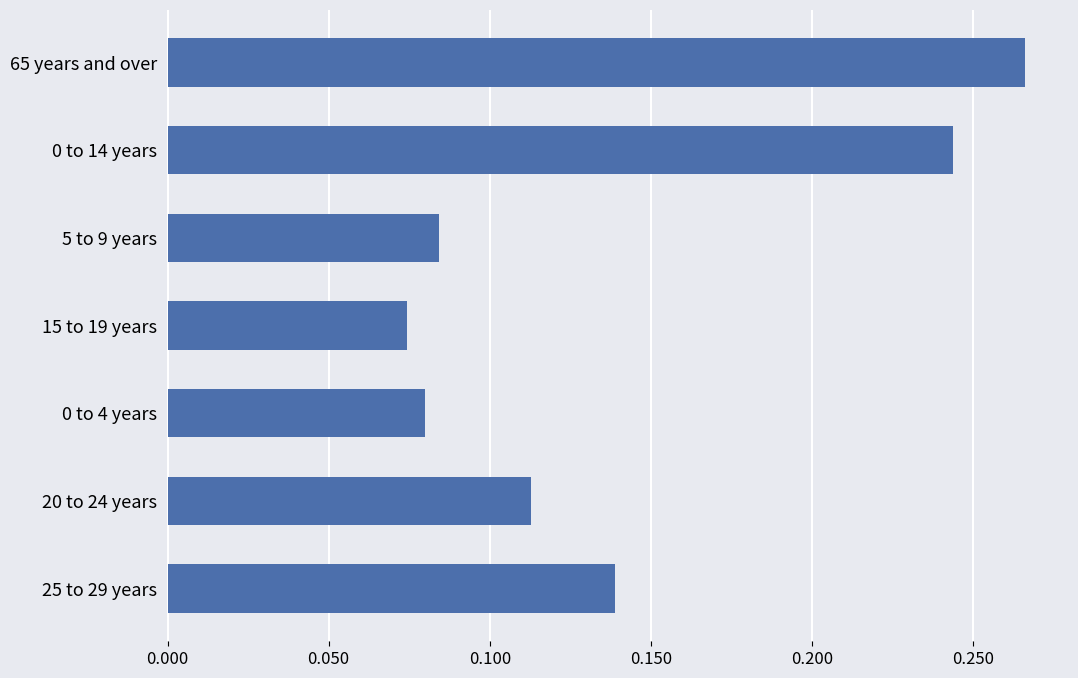

Count the values in the range 0 to 1.

7